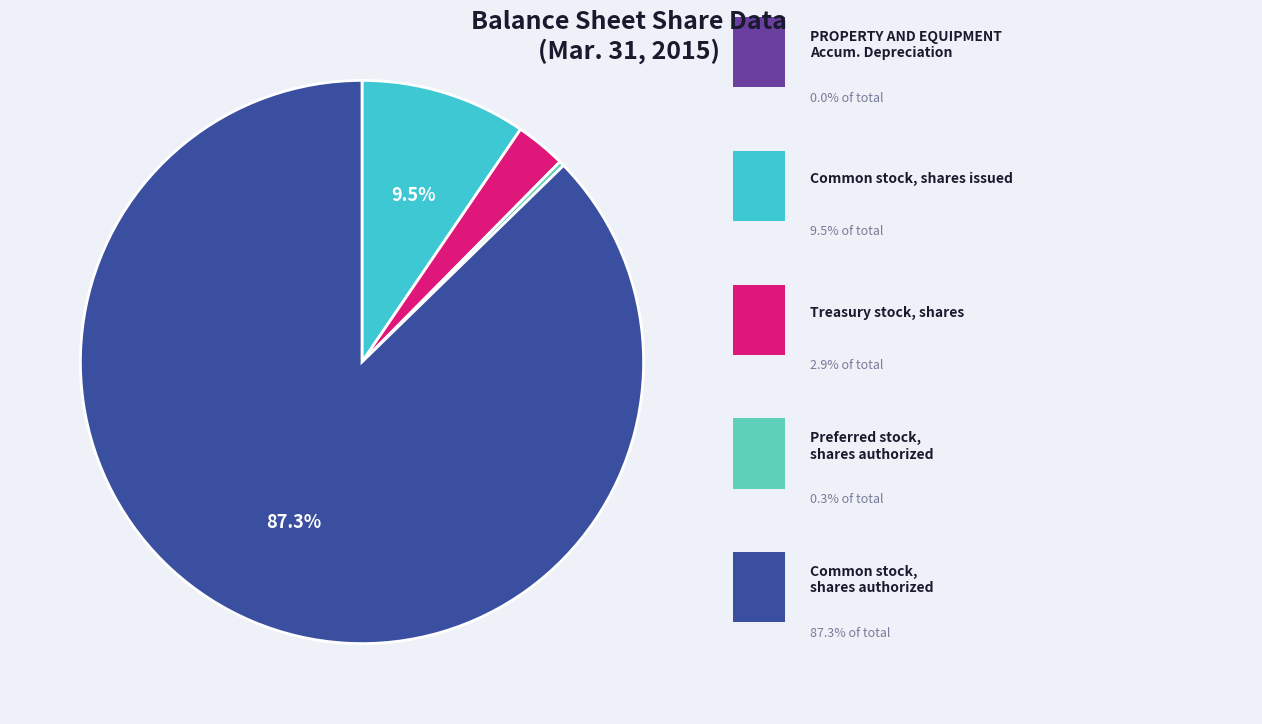

Does any single category account for the majority?

Yes